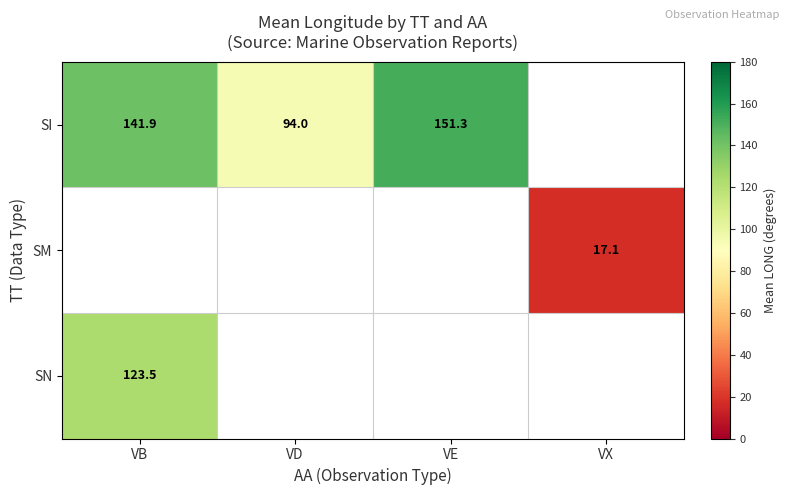

The SI series shows 90.2 at VE. True or false?

False